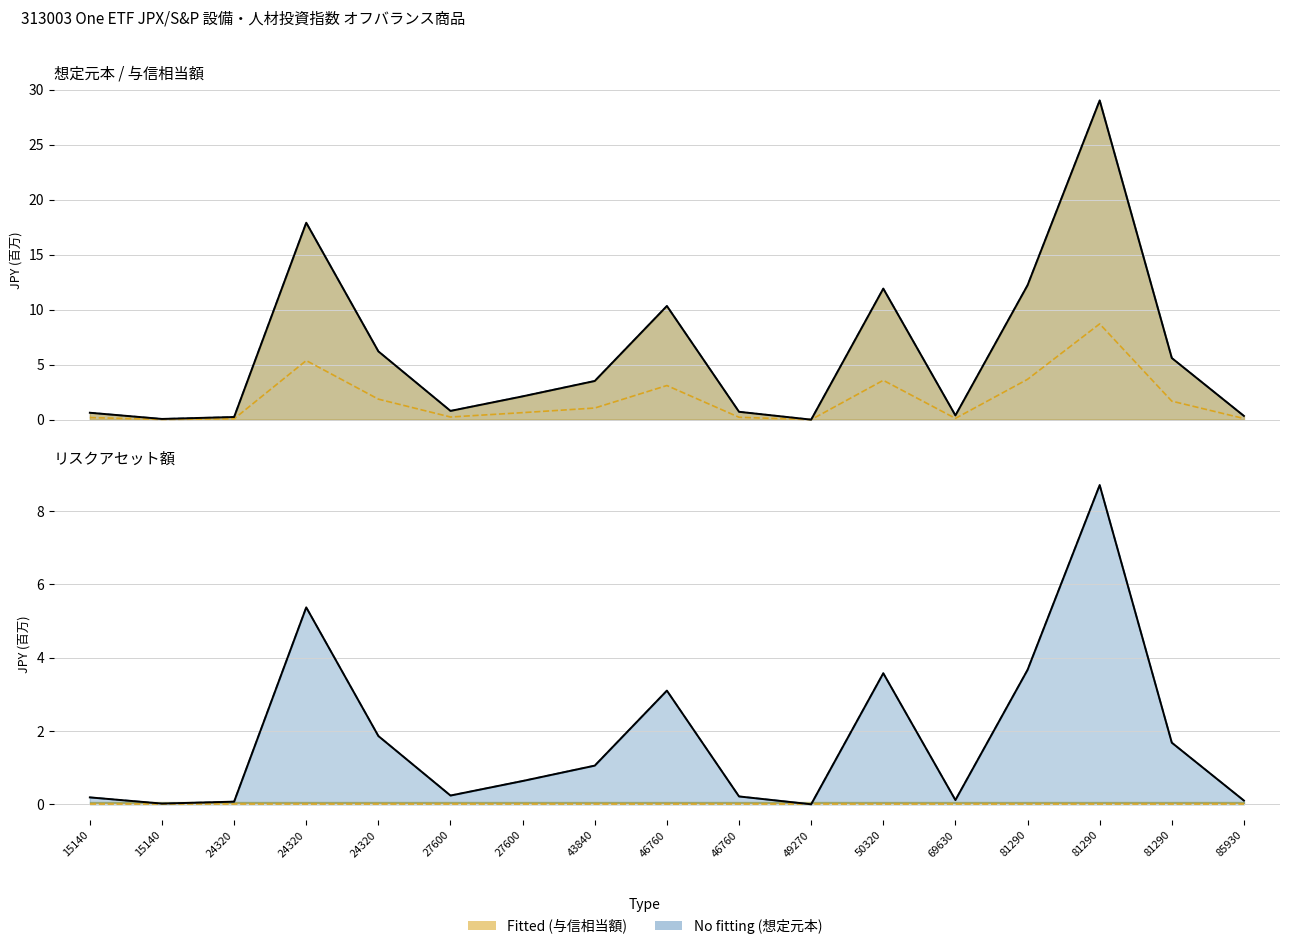

What is the sum of all 個別銘柄リスクアセット額(前) values?

102.0